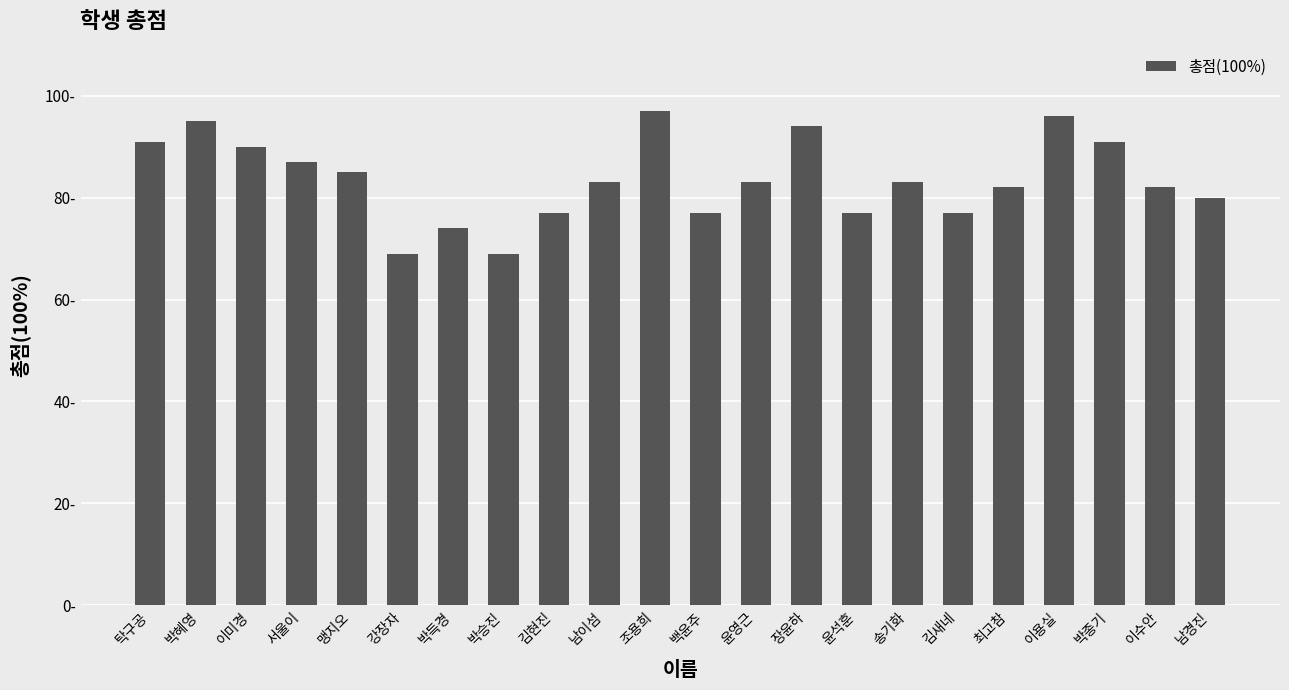

Reading left to right, list all the values displayed in this chart.

91	95	90	87	85	69	74	69	77	83	97	77	83	94	77	83	77	82	96	91	82	80